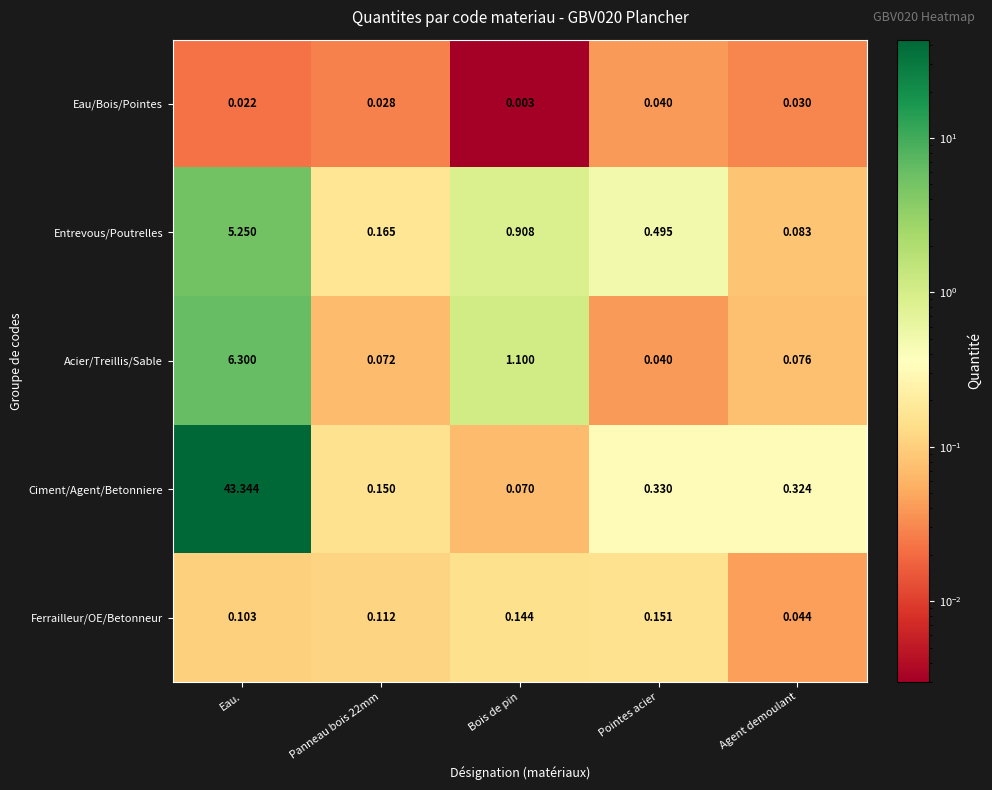

Rank the series at Bois de pin from lowest to highest value.

Eau/Bois/Pointes, Ciment/Agent/Betonniere, Ferrailleur/OE/Betonneur, Entrevous/Poutrelles, Acier/Treillis/Sable